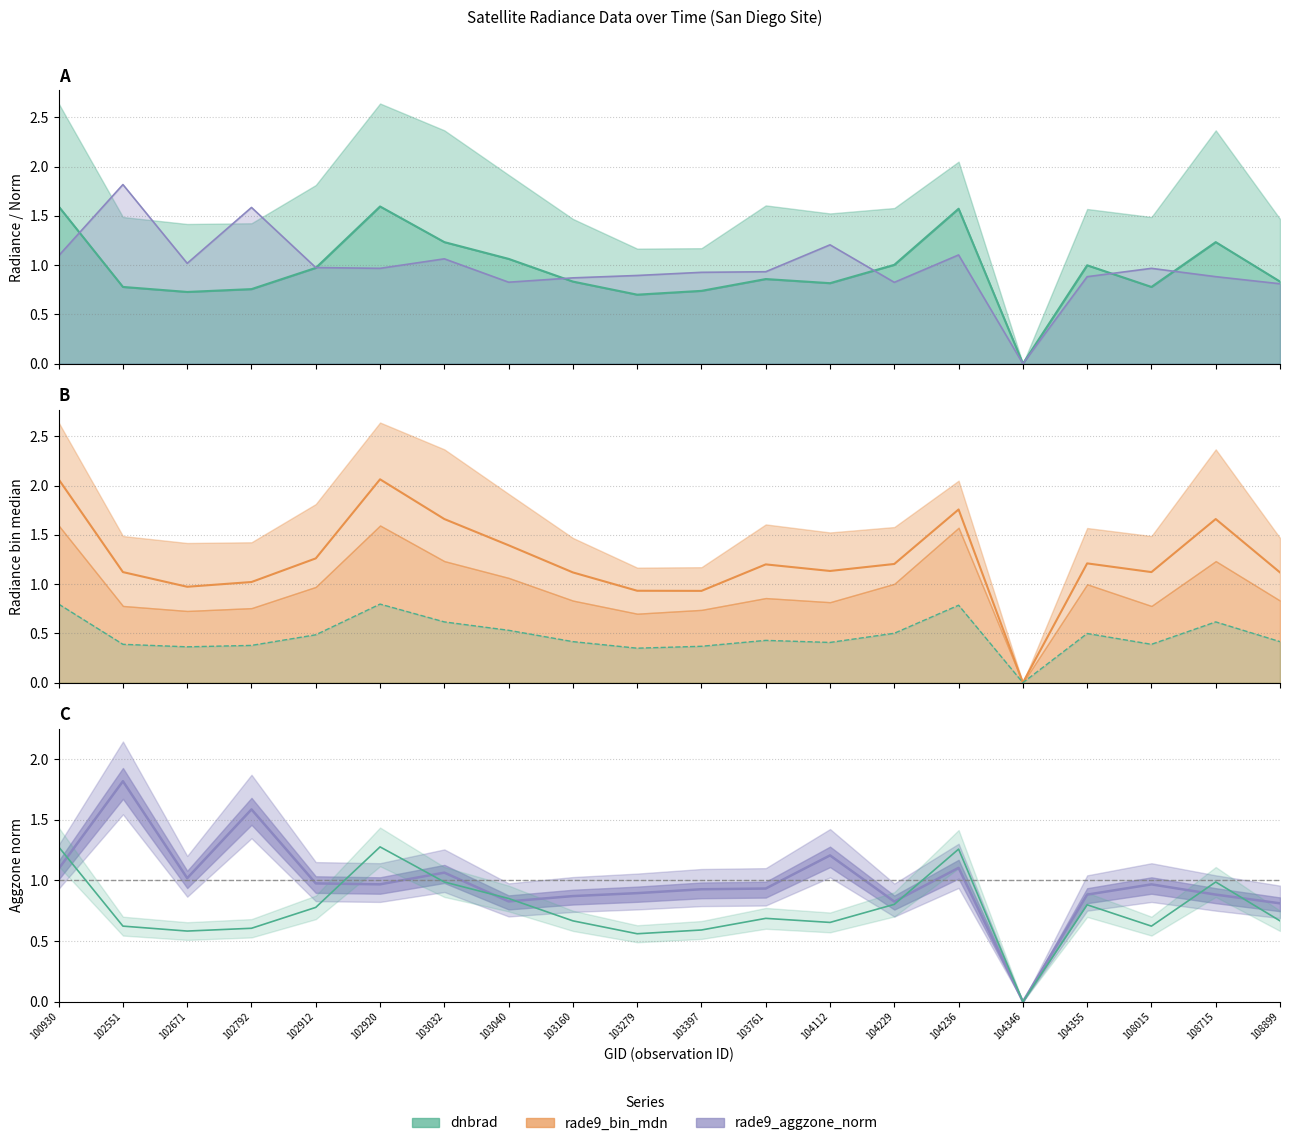

What is the difference between the dnbrad values at 102671 and 103032?

0.5